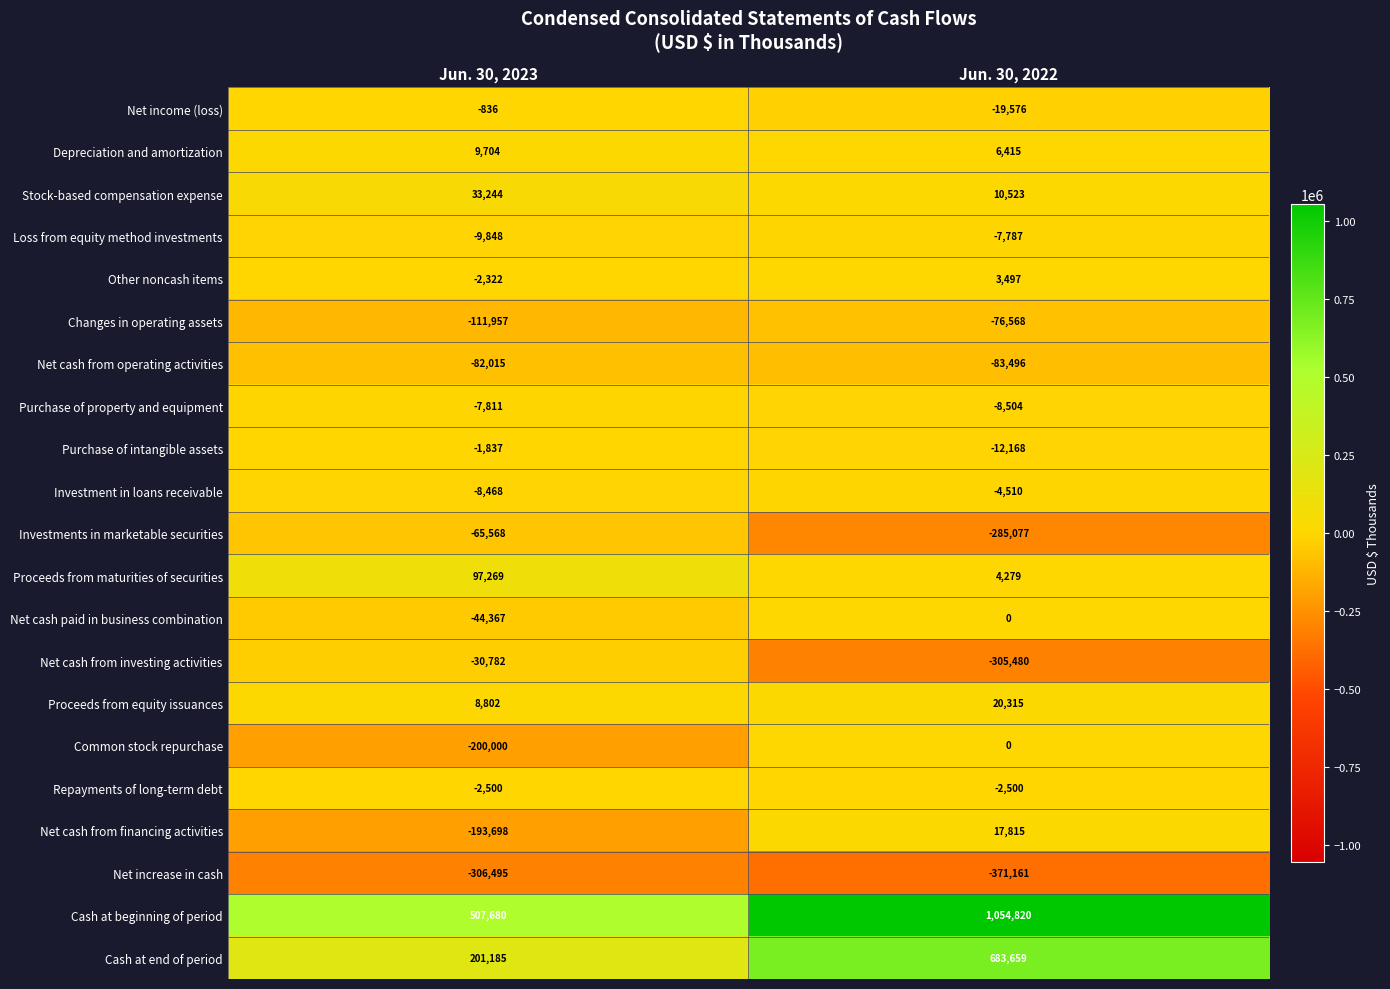

At Jun. 30, 2023, list the series in order from smallest to largest.

Net increase in cash, Common stock repurchase, Net cash from financing activities, Changes in operating assets, Net cash from operating activities, Investments in marketable securities, Net cash paid in business combination, Net cash from investing activities, Loss from equity method investments, Investment in loans receivable, Purchase of property and equipment, Repayments of long-term debt, Other noncash items, Purchase of intangible assets, Net income (loss), Proceeds from equity issuances, Depreciation and amortization, Stock-based compensation expense, Proceeds from maturities of securities, Cash at end of period, Cash at beginning of period